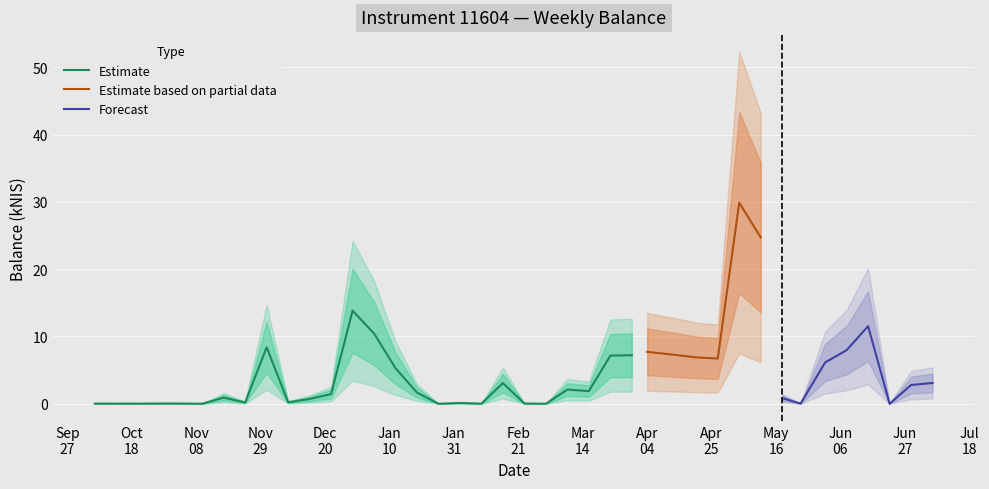

True or false: there are more than 2 points higher than both neighbors.

True